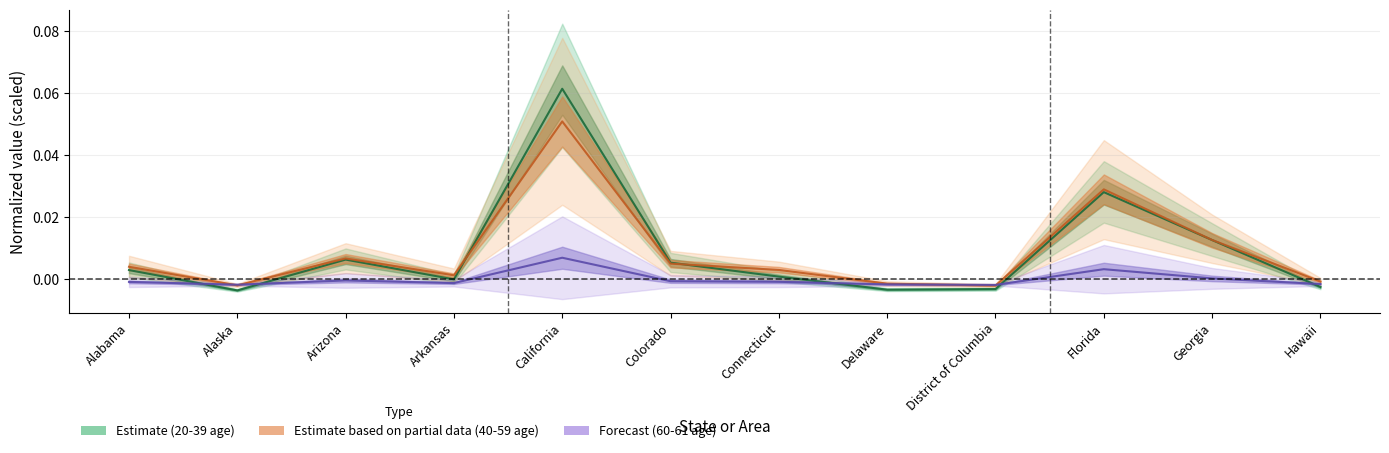

How many times do 20-29 and 30-39 cross each other?

5